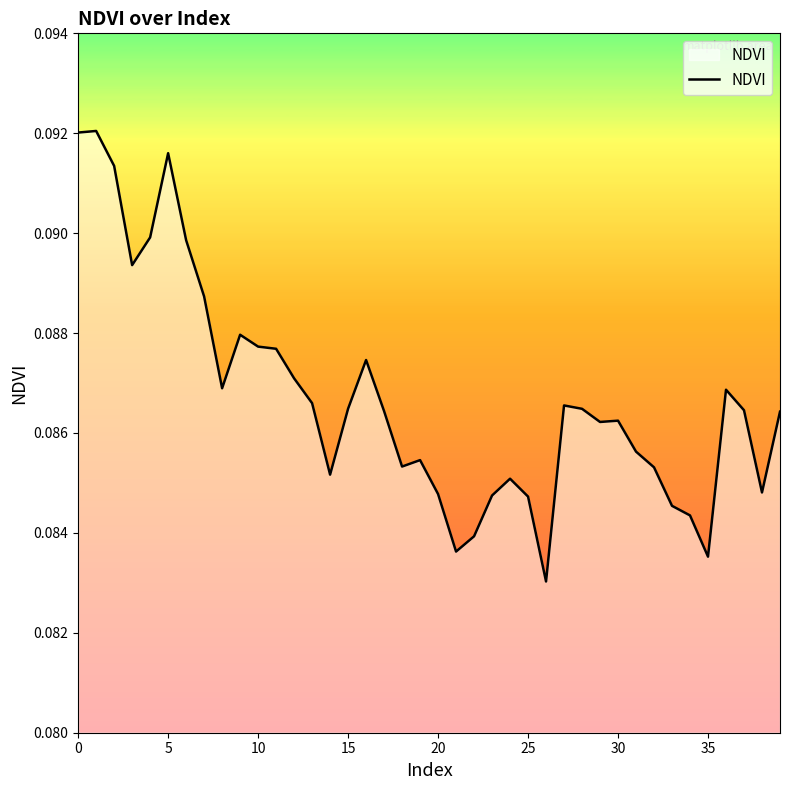

True or false: the data shows 0.0 at 0.

False